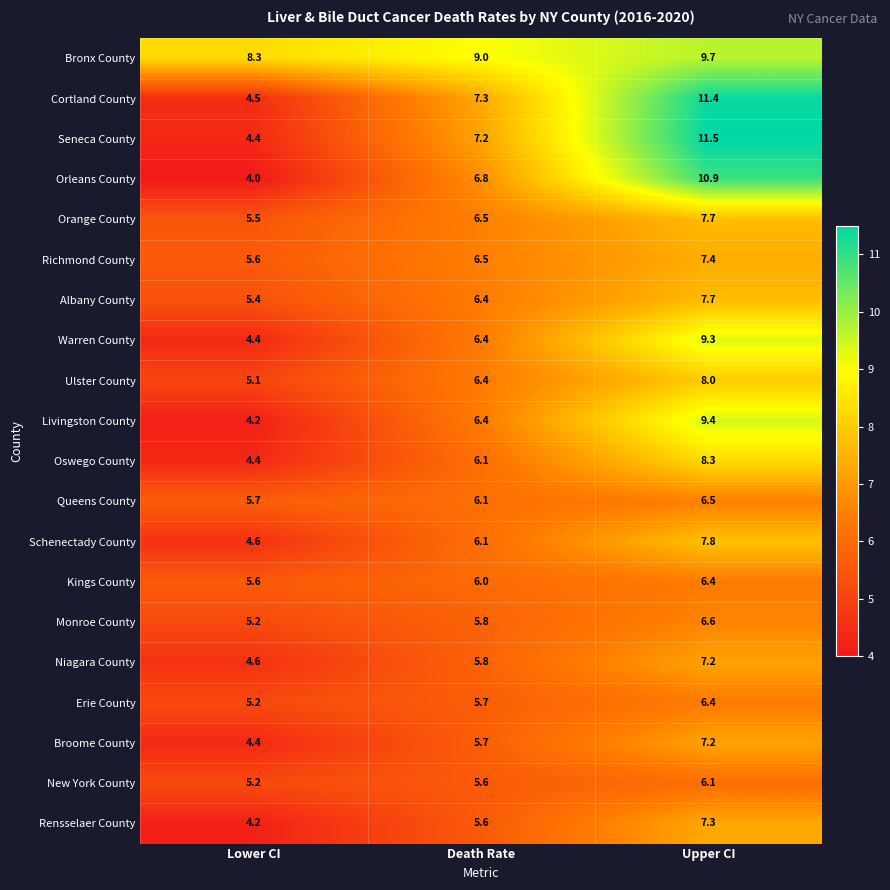

The Orange County series shows 7.7 at Upper CI. True or false?

True